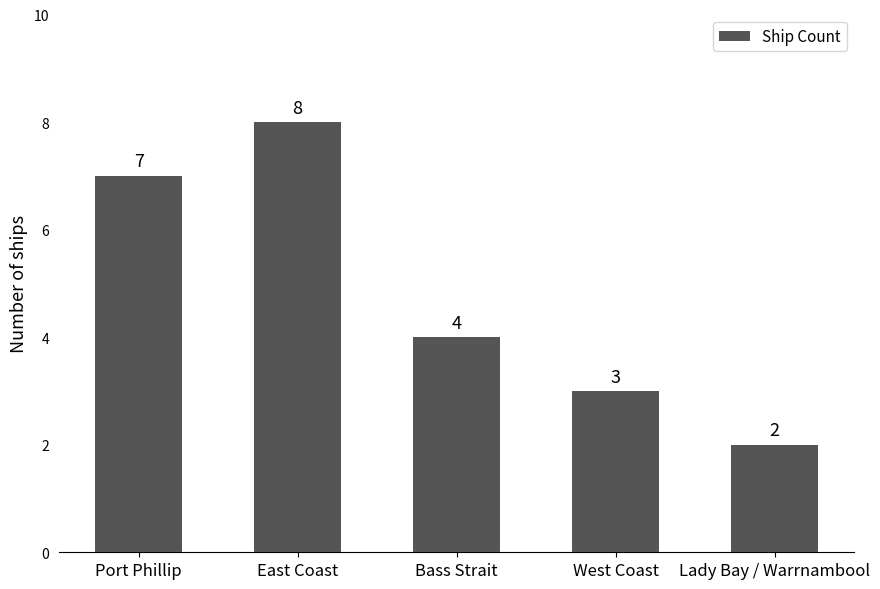

Reading left to right, extract all data points from this chart.

7	8	4	3	2